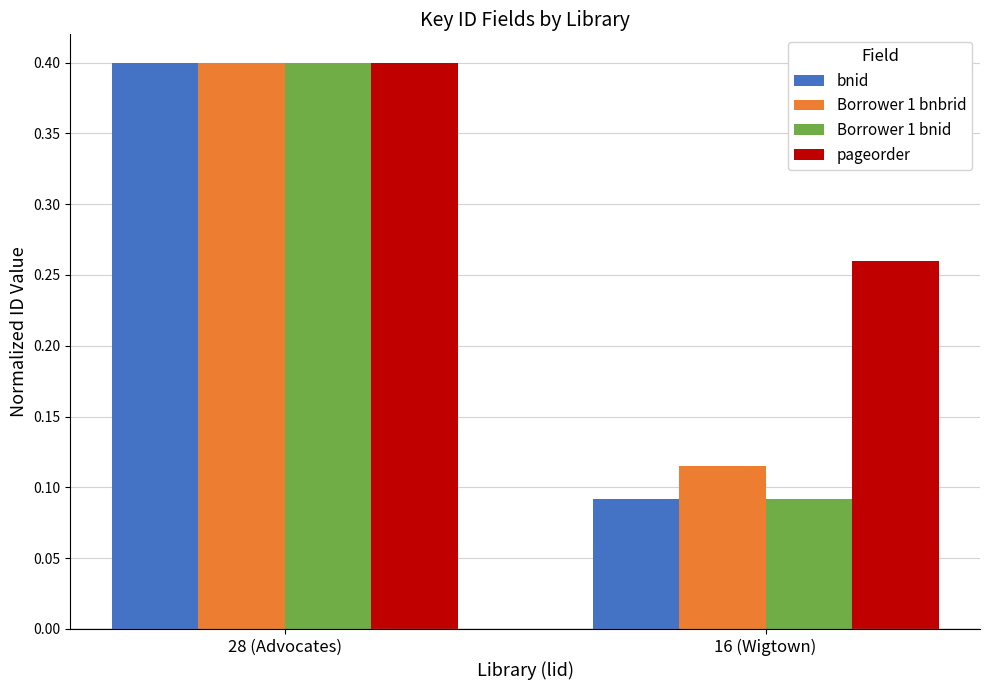

What position from the right is 16 (Wigtown)?

1